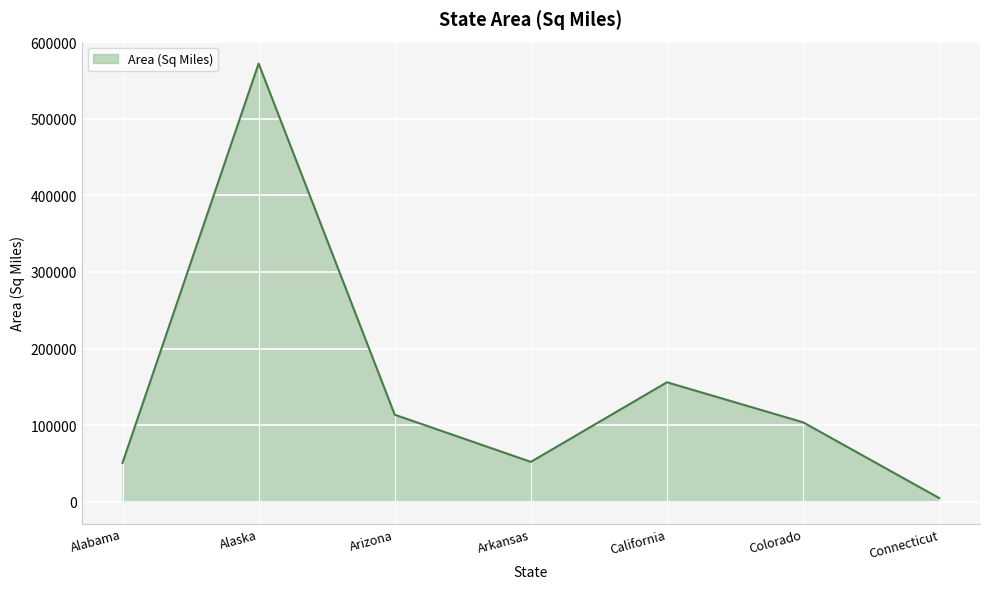

At which category does the data reach its first local valley?

Arkansas